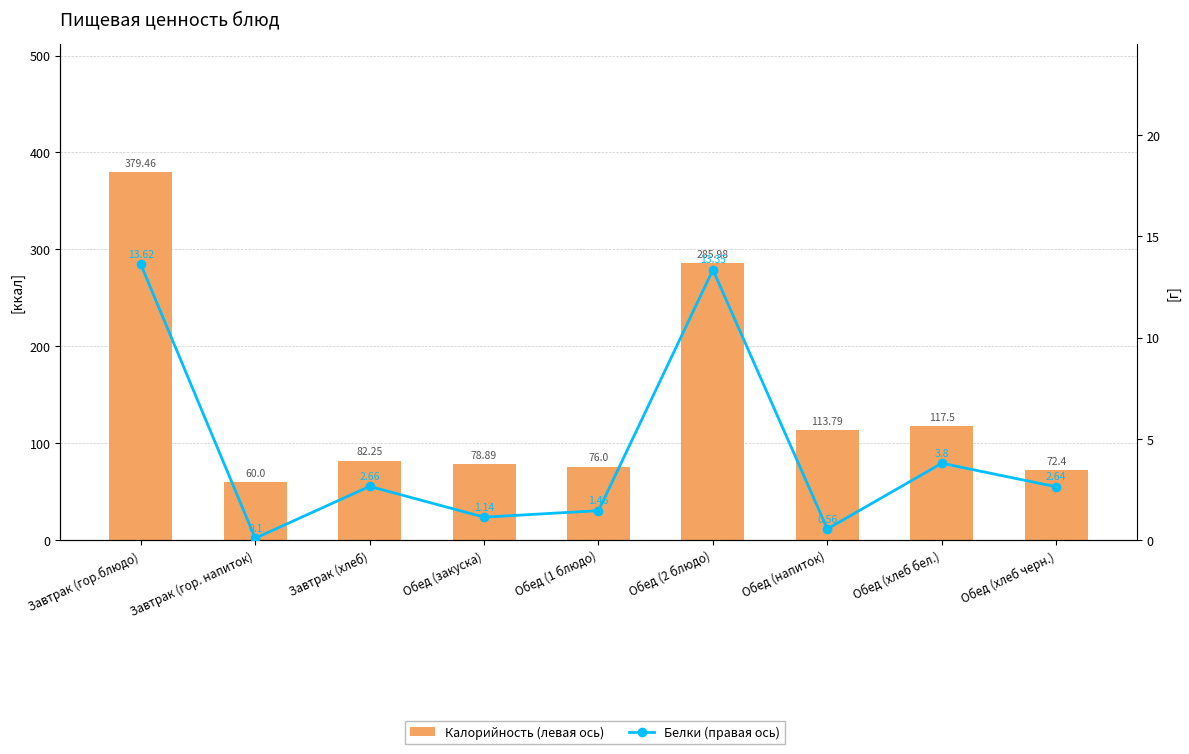

What value does the Белки (правая ось) series have at Завтрак (хлеб)?

2.7